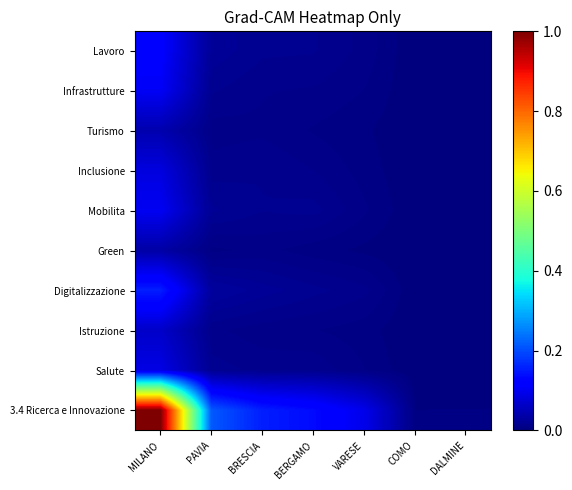

At which category does the chart reach its peak across all series?

MILANO